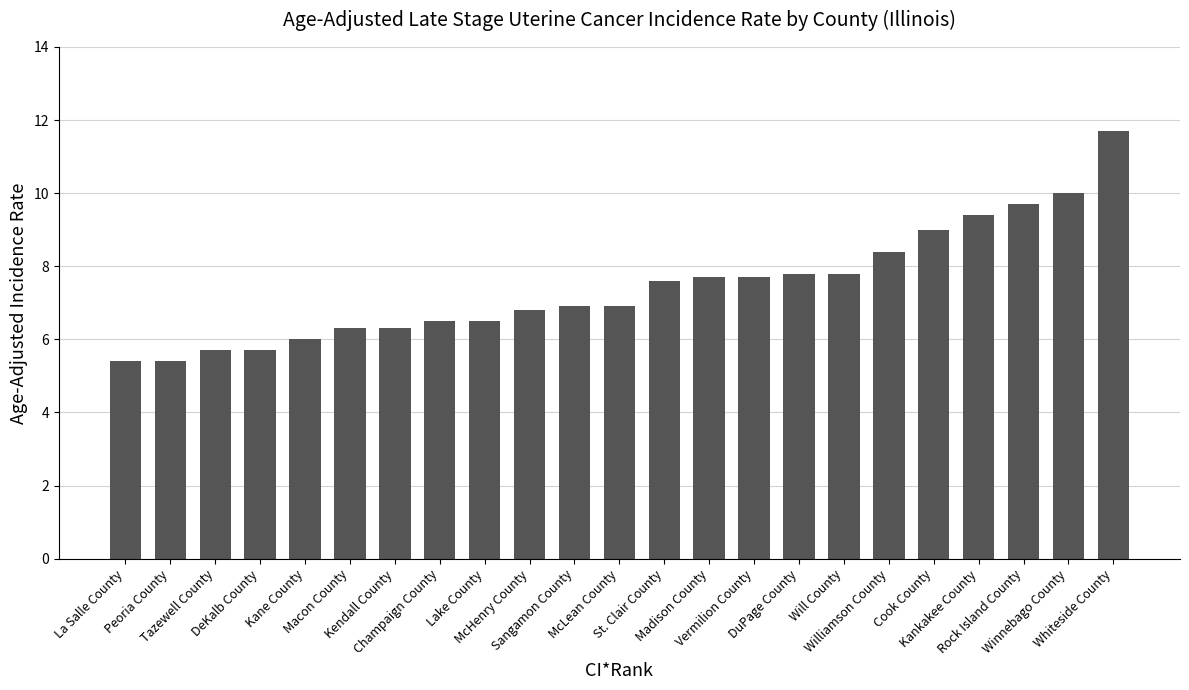

Which label corresponds to the largest value in the chart?

Whiteside County